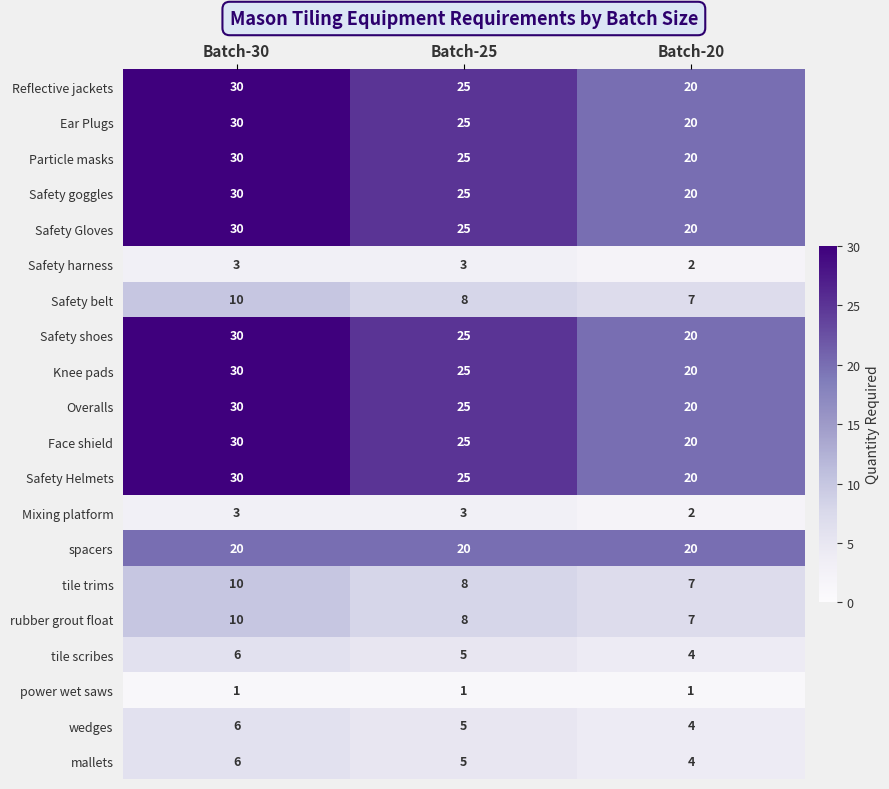

At which category does the chart reach its peak across all series?

Batch-30